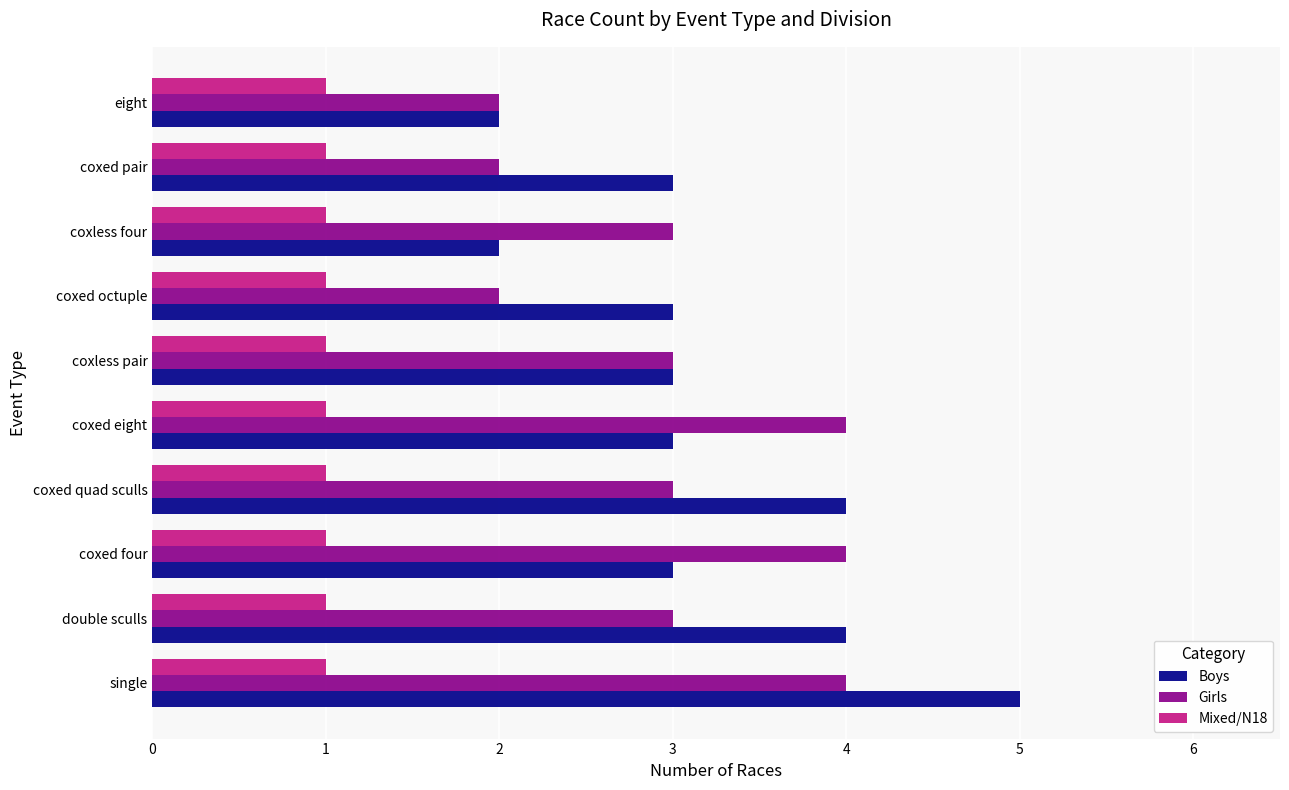

Which category has the highest value in the Boys series?

single